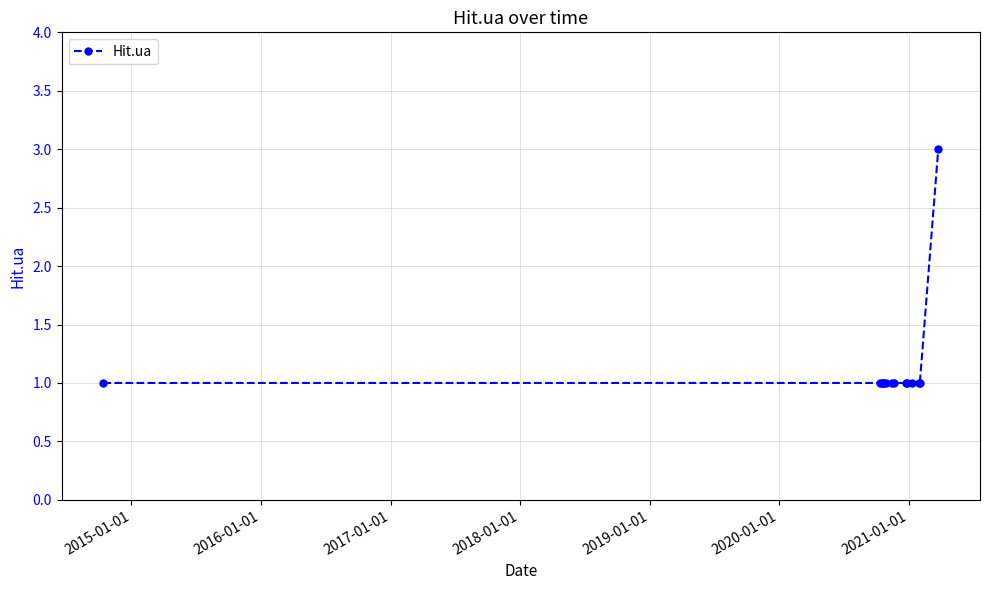

What is the maximum value shown in the chart?

3